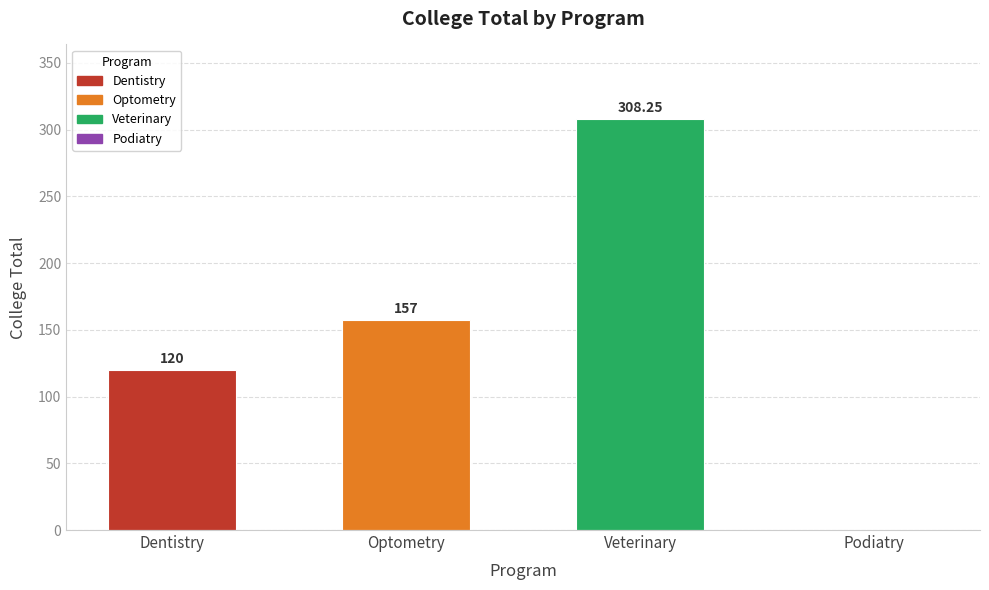

Which has a higher value, Optometry or Dentistry?

Optometry